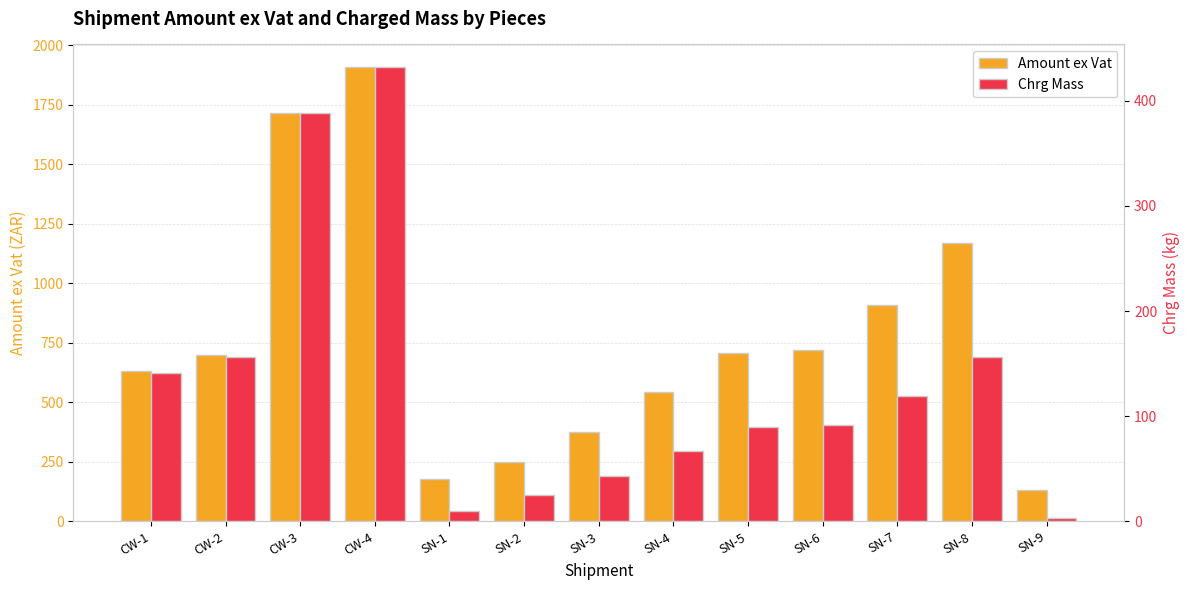

Is it true that Amount ex Vat equals 672.2 at SN-8?

False